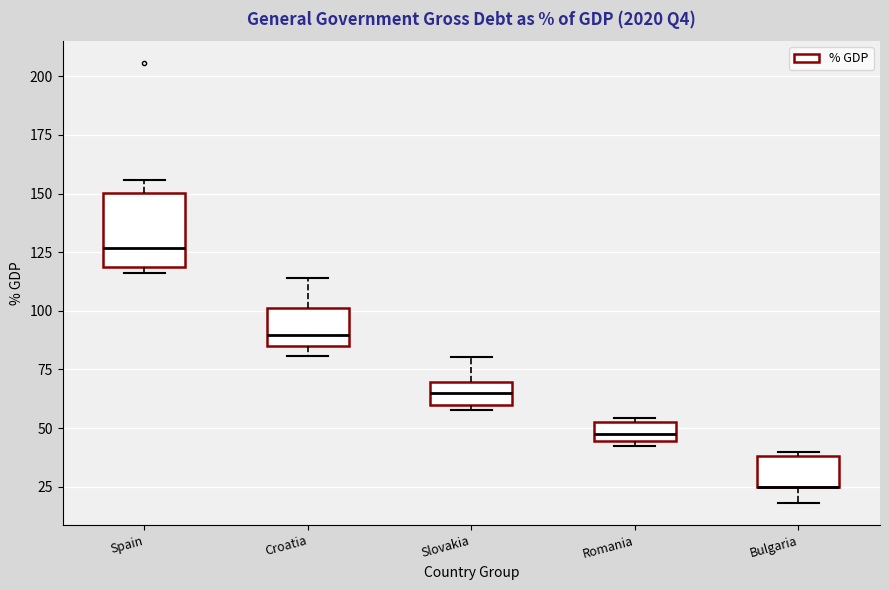

Reading left to right, read every box against the y-axis: the position of its median line, the range the box covers, and the ends of its whiskers. The values are not printed on the chart, so give them approximately, as read against the axis.

Spain: median 125, box 120 to 150, whiskers 115 to 155
Croatia: median 90, box 85 to 100, whiskers 80 to 115
Slovakia: median 65, box 60 to 70, whiskers 60 (just below the box's lower edge) to 80
Romania: median 45 (inside the box), box 45 to 55, whiskers 40 to 55 (just above the box's upper edge)
Bulgaria: median 25 (drawn on the box's lower edge), box 25 to 40, whiskers 20 to 40 (just above the box's upper edge)